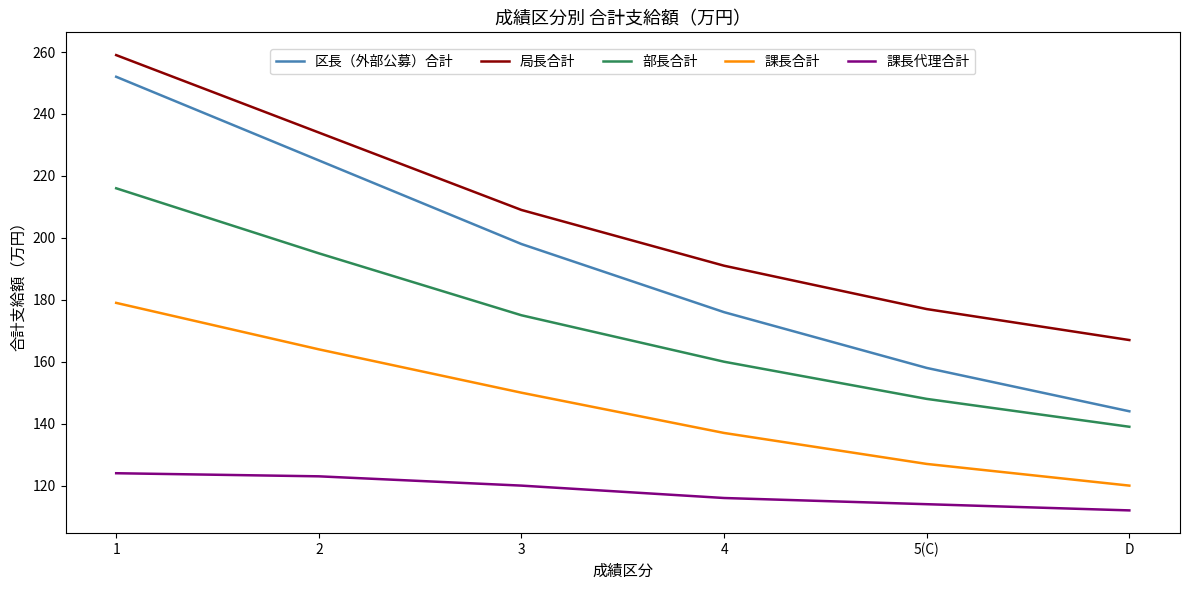

Reading left to right, what are all the values shown in this chart?

区長（外部公募）合計: 1=252	2=225	3=198	4=176	5(C)=158	D=144
局長合計: 1=259	2=234	3=209	4=191	5(C)=177	D=167
部長合計: 1=216	2=195	3=175	4=160	5(C)=148	D=139
課長合計: 1=179	2=164	3=150	4=137	5(C)=127	D=120
課長代理合計: 1=124	2=123	3=120	4=116	5(C)=114	D=112